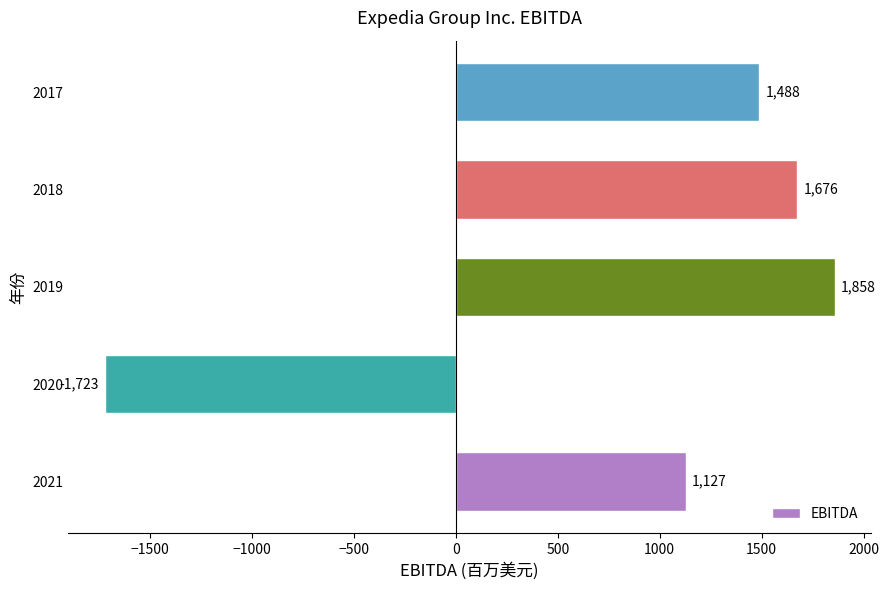

Reading bottom to top, list all the values displayed in this chart.

1127	-1723	1858	1676	1488